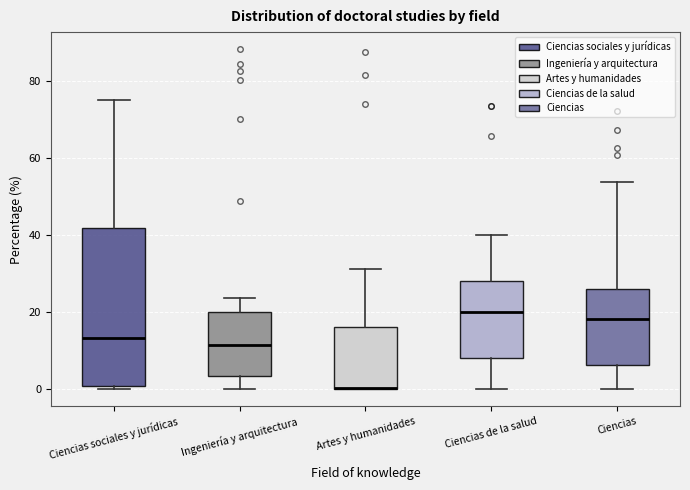

Where does the median line of the box for Ciencias de la salud sit on the y-axis? The values are not printed on the chart, so give them approximately, as read against the axis.

20